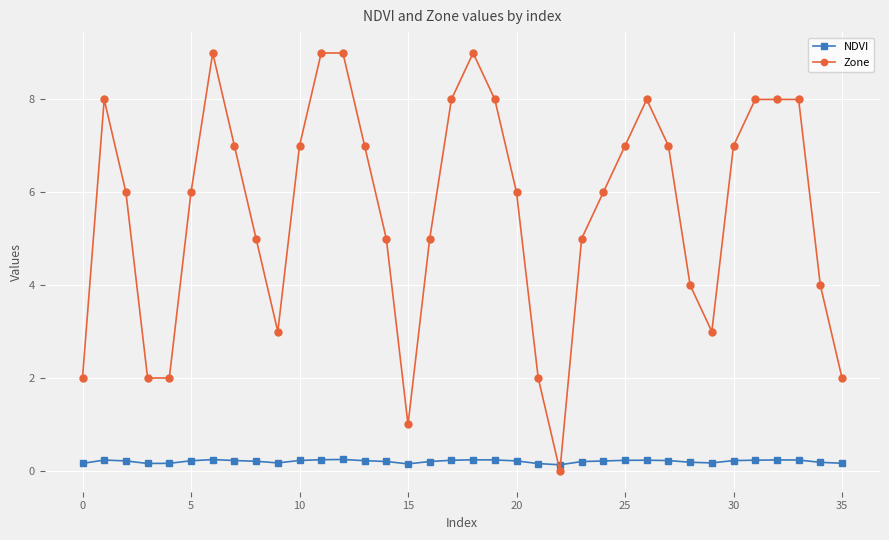

What is the value of the Zone point at the 6th from the left?

6.0